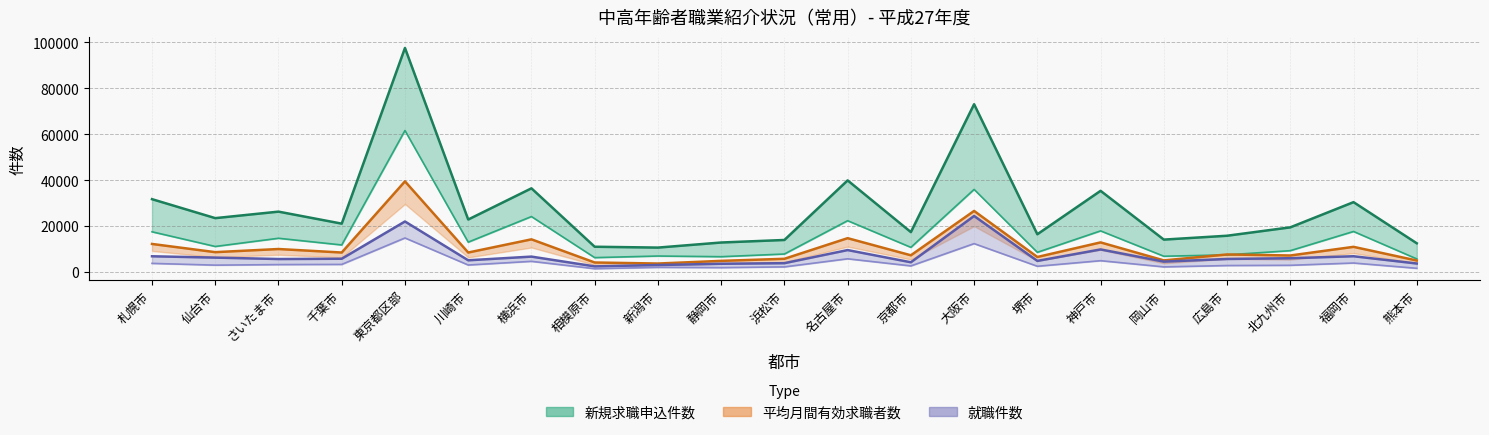

Which series has the largest total across all categories?

新規求職申込件数_総数